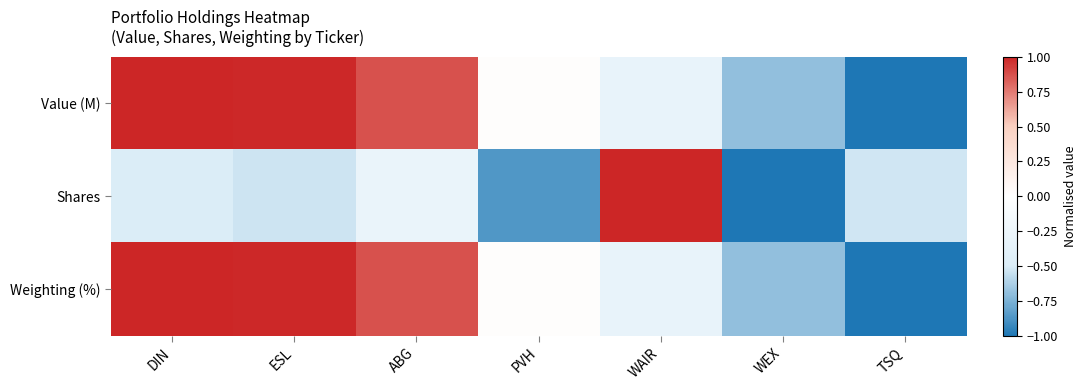

Reading right to left, what are all the values shown in this chart?

Value (M): TSQ=-1.0	WEX=-0.7	WAIR=-0.3	PVH=0.0	ABG=0.9	ESL=1.0	DIN=1.0
Shares: TSQ=-0.5	WEX=-1.0	WAIR=1.0	PVH=-0.9	ABG=-0.3	ESL=-0.5	DIN=-0.5
Weighting (%): TSQ=-1.0	WEX=-0.7	WAIR=-0.3	PVH=0.0	ABG=0.9	ESL=1.0	DIN=1.0